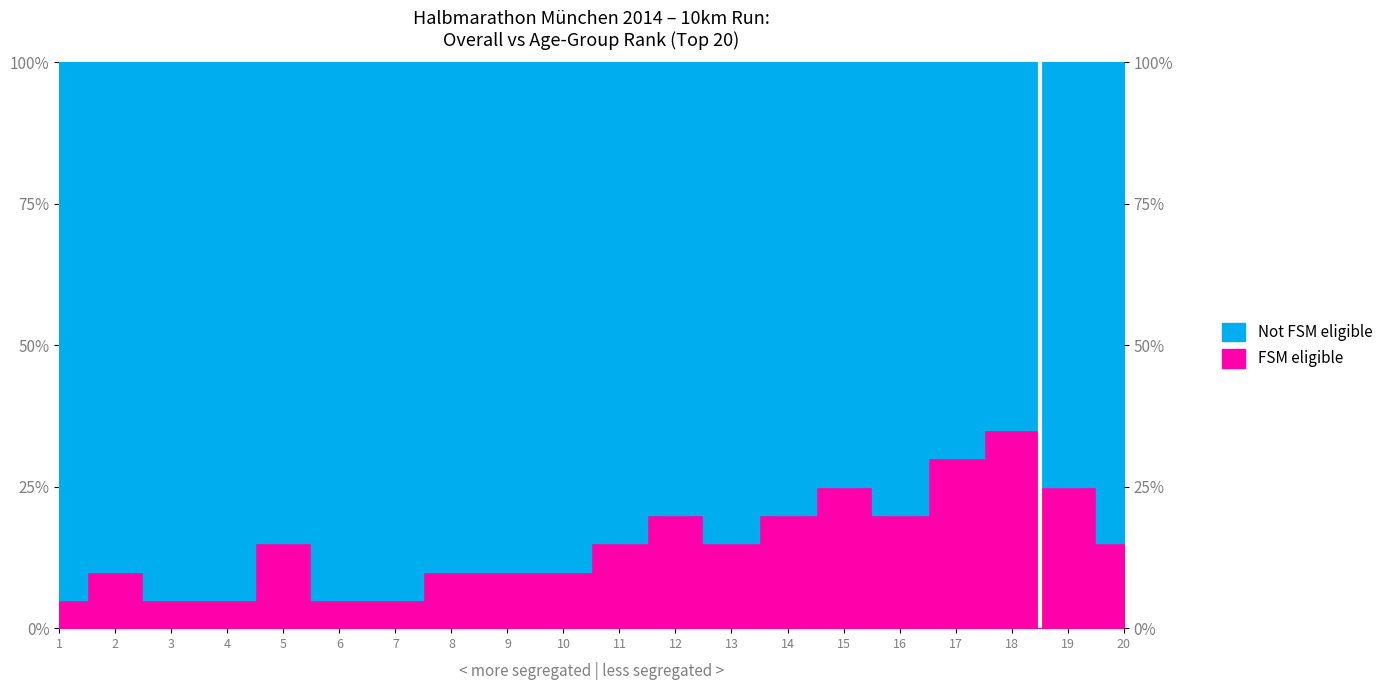

Which has a higher value, 5 or 2?

5